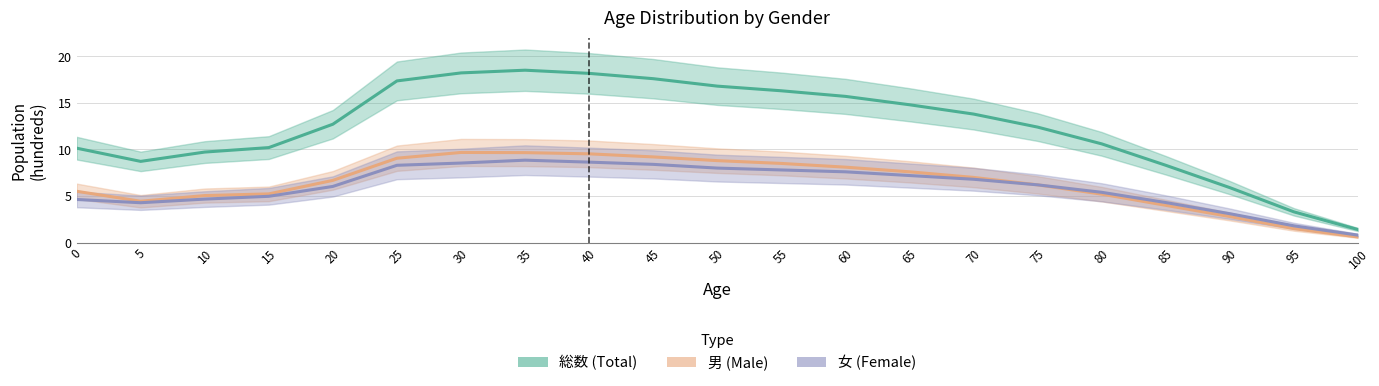

True or false: 総数 and 男 intersect in this chart.

False